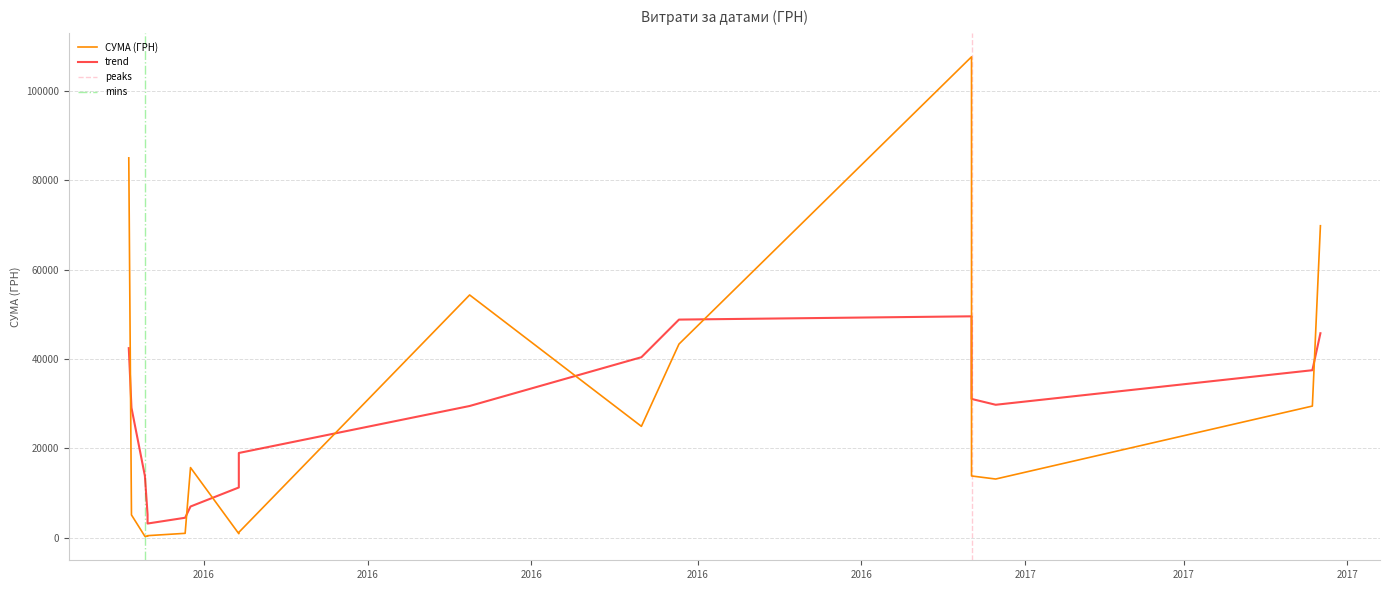

What is the value of the 16th point from the left?

271.4